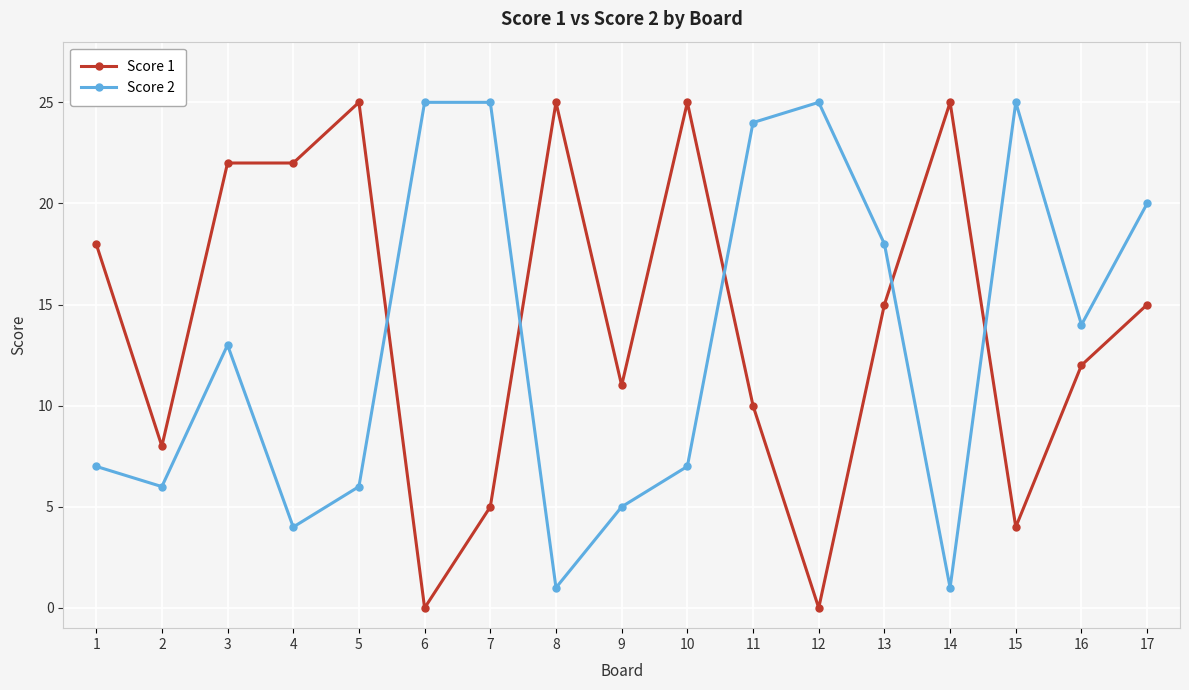

Reading left to right, transcribe all the data shown in this chart.

Score 1: 1=18	2=8	3=22	4=22	5=25	6=0	7=5	8=25	9=11	10=25	11=10	12=0	13=15	14=25	15=4	16=12	17=15
Score 2: 1=7	2=6	3=13	4=4	5=6	6=25	7=25	8=1	9=5	10=7	11=24	12=25	13=18	14=1	15=25	16=14	17=20